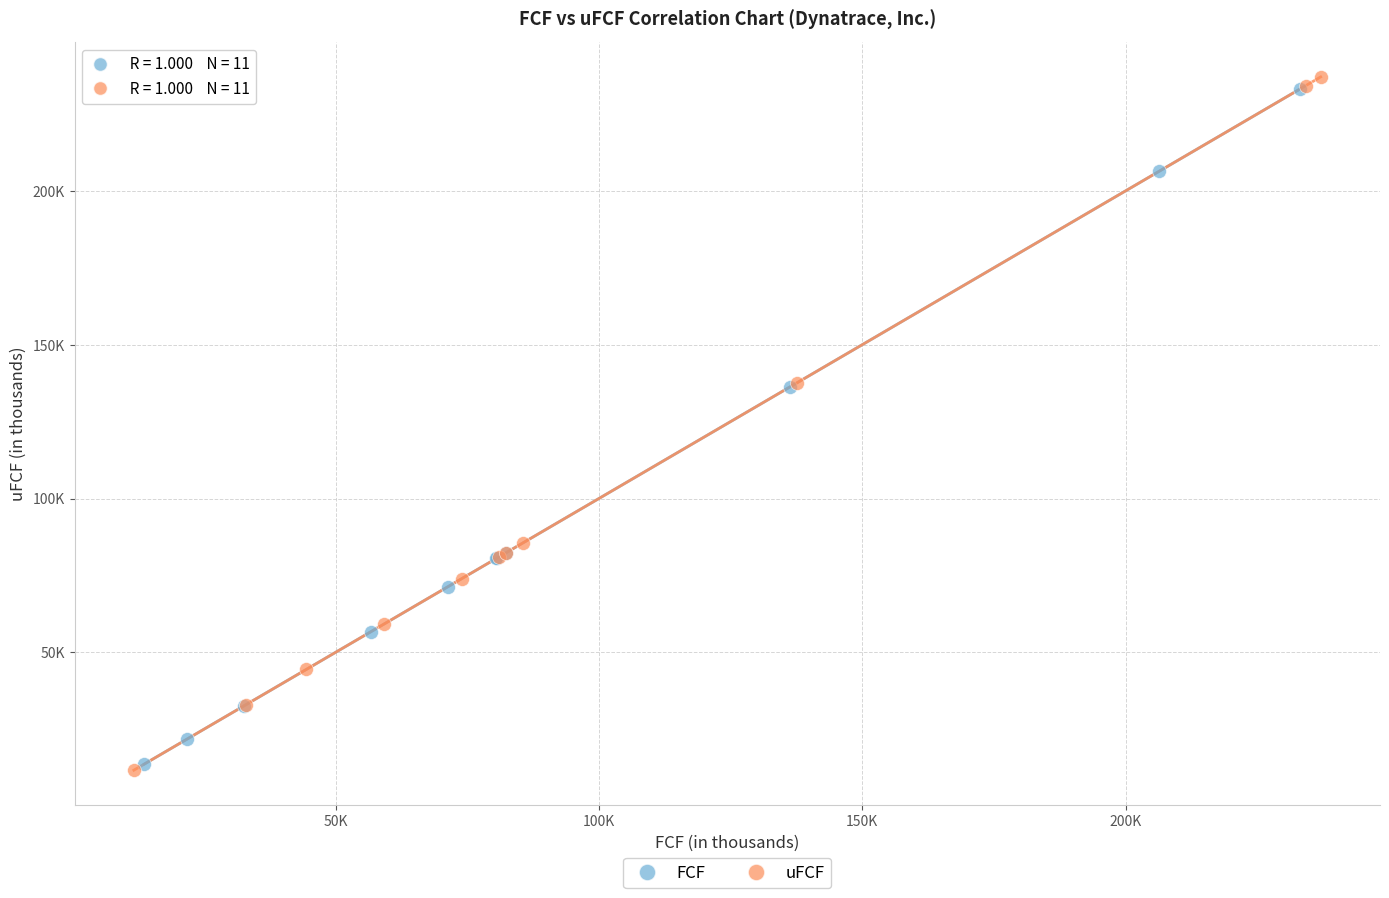

Which series reaches the maximum Y coordinate?

uFCF